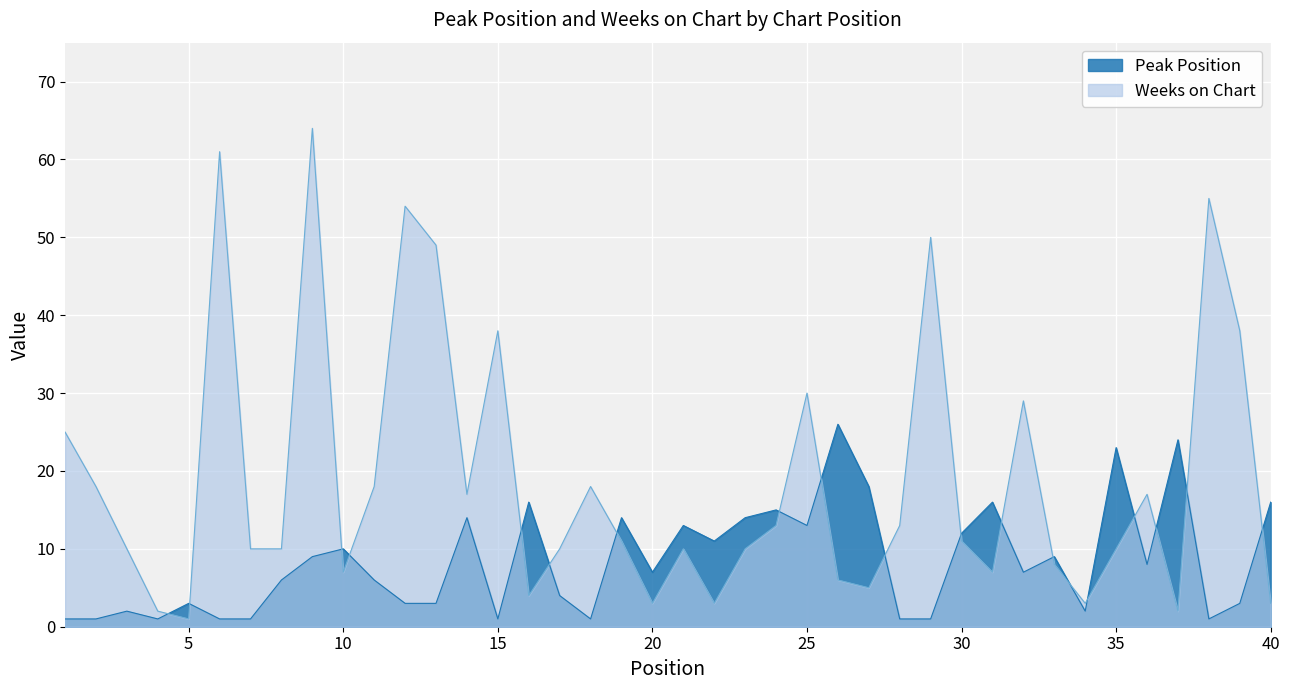

True or false: Peak Position has a value of 4 at 33.

False